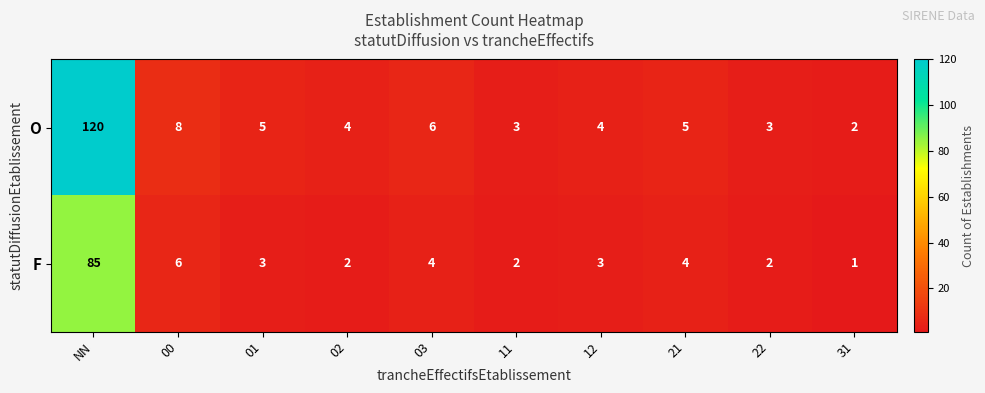

Rank the series by their average value, from highest to lowest.

O, F